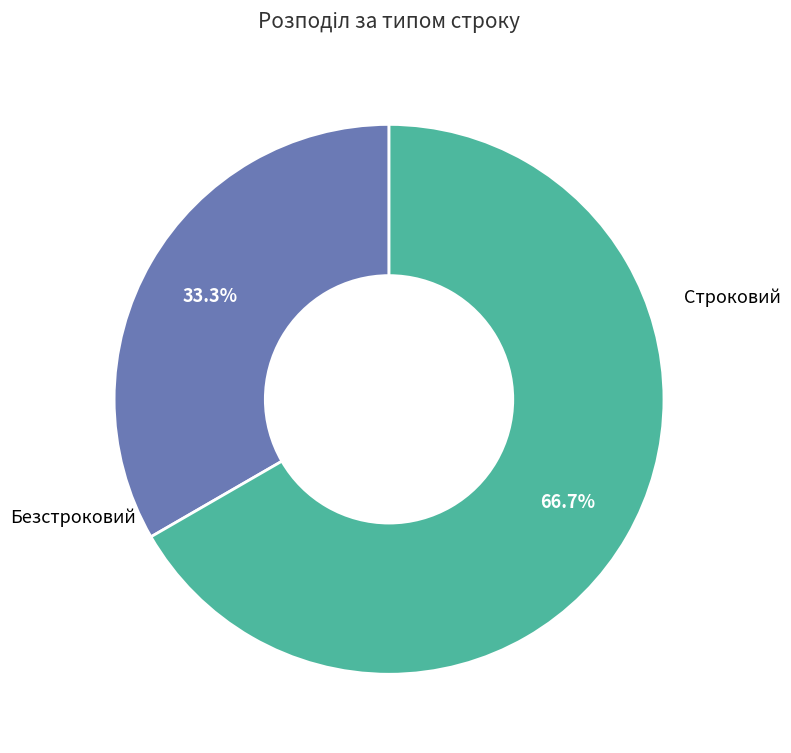

Is there any slice that represents more than half of the pie?

Yes